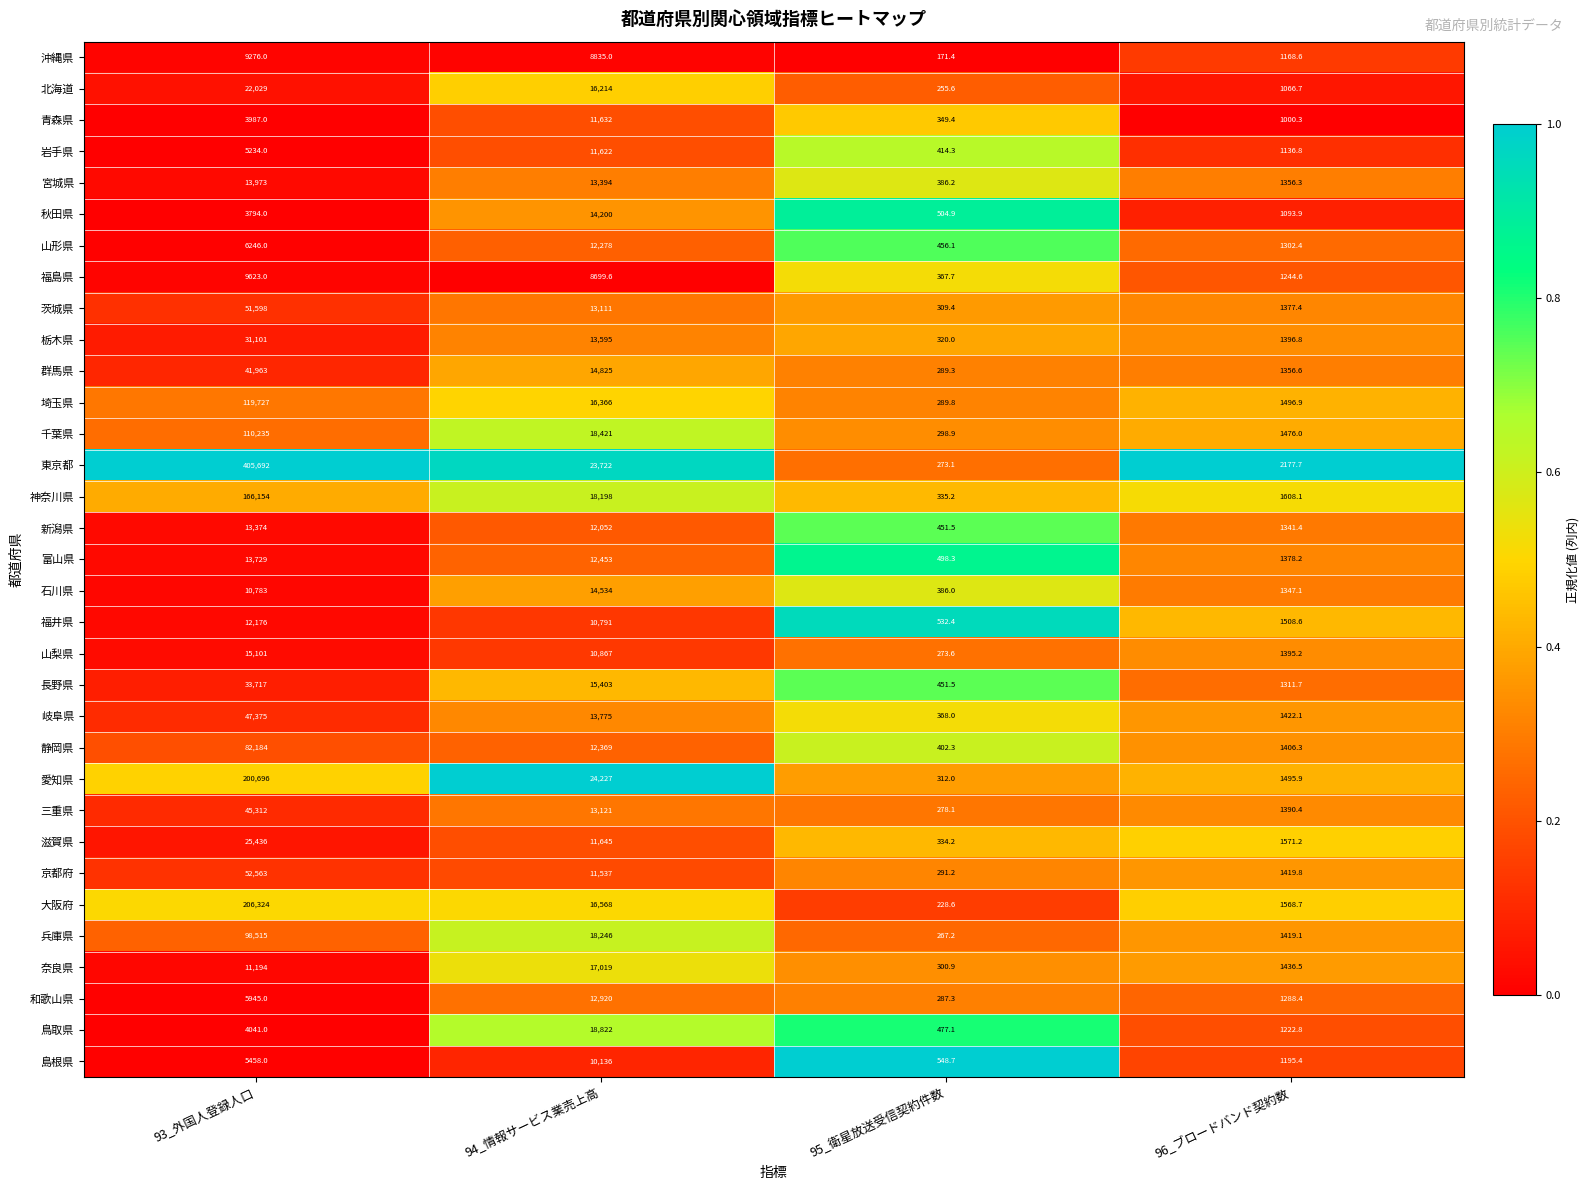

Between 94_情報サービス業売上高 and 96_ブロードバンド契約数, which series saw the biggest shift?

愛知県